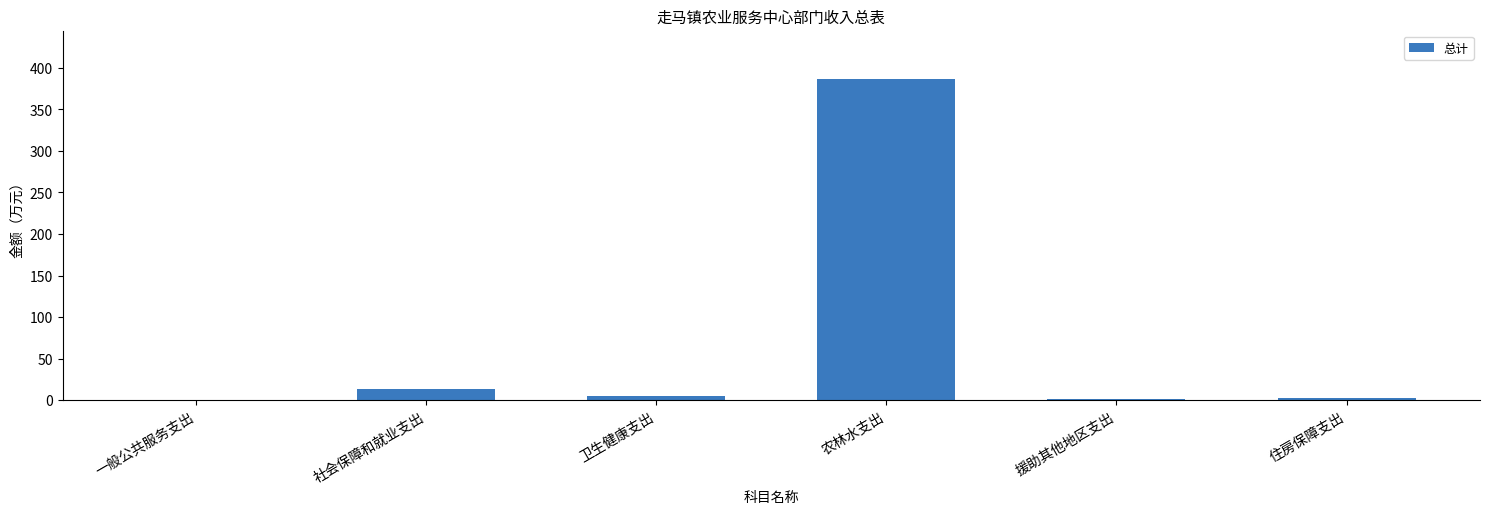

Which has a higher value, 农林水支出 or 一般公共服务支出?

农林水支出